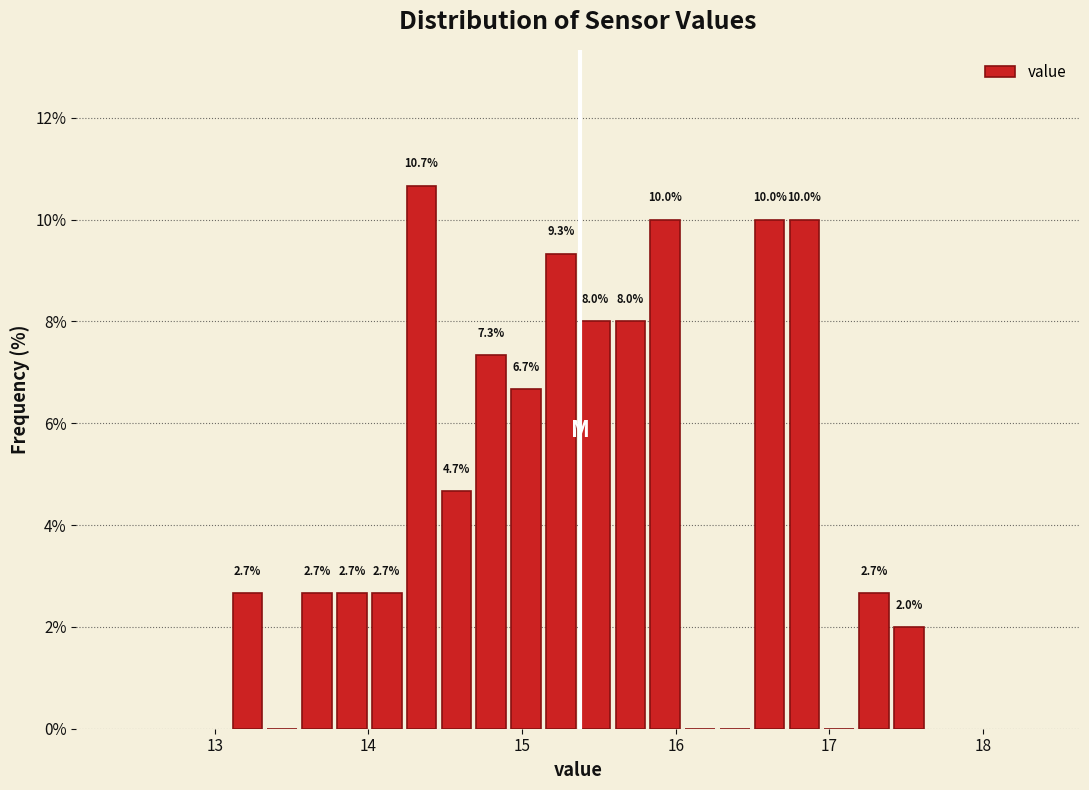

Read against the x-axis, roughly where is the centre of the tallest bar?

14.3